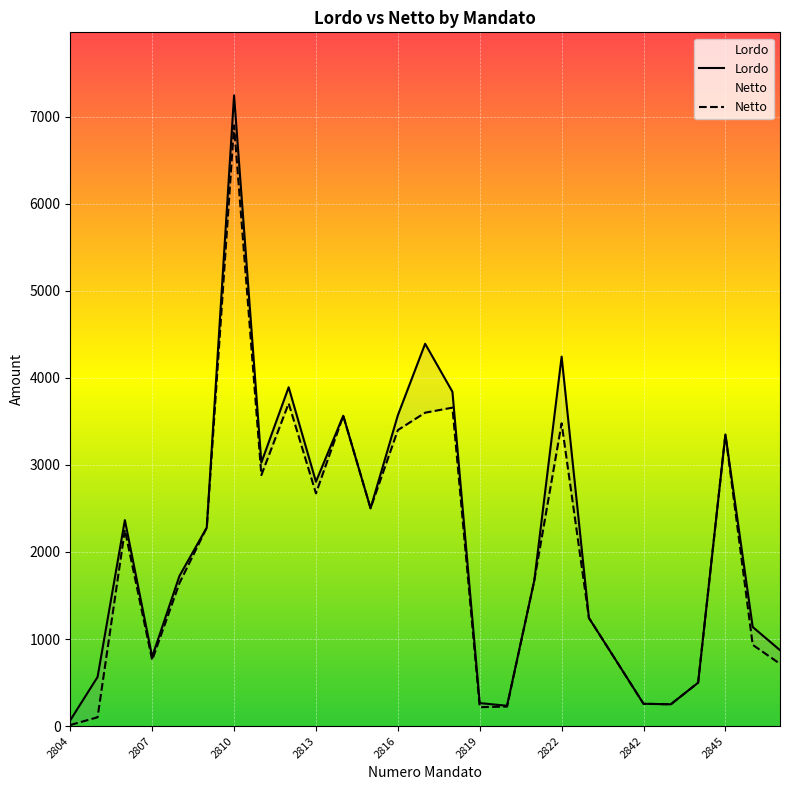

True or false: Netto and Lordo cross at least once.

False